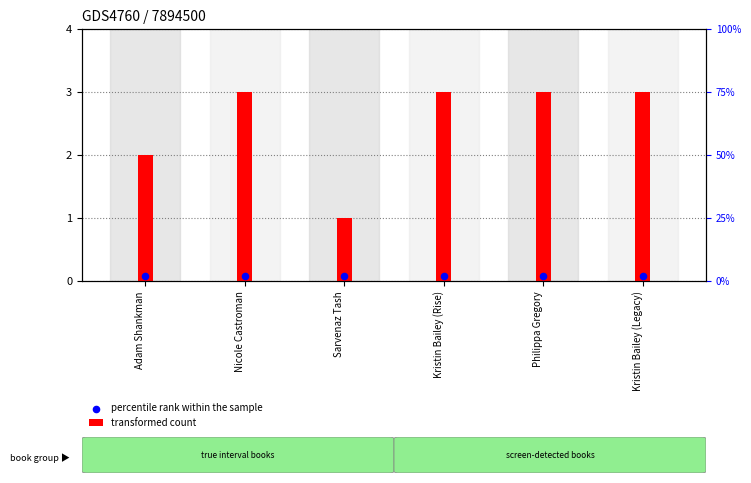

Which series reaches the minimum Y coordinate?

percentile rank within the sample